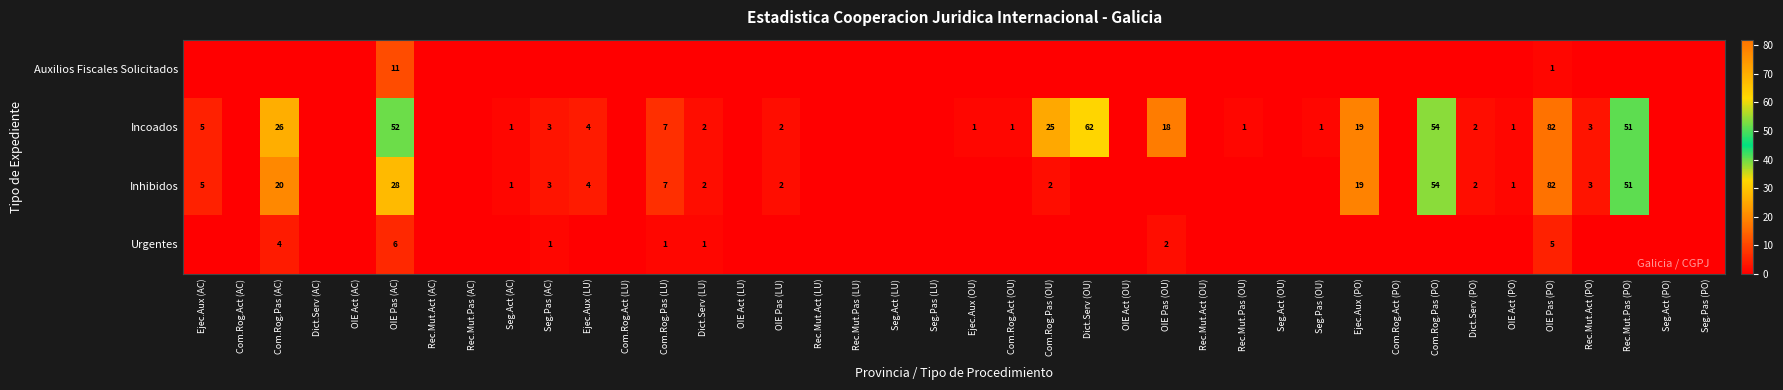

What is the difference between the Inhibidos values at Ejec.Aux (AC) and Dict.Serv (PO)?

3